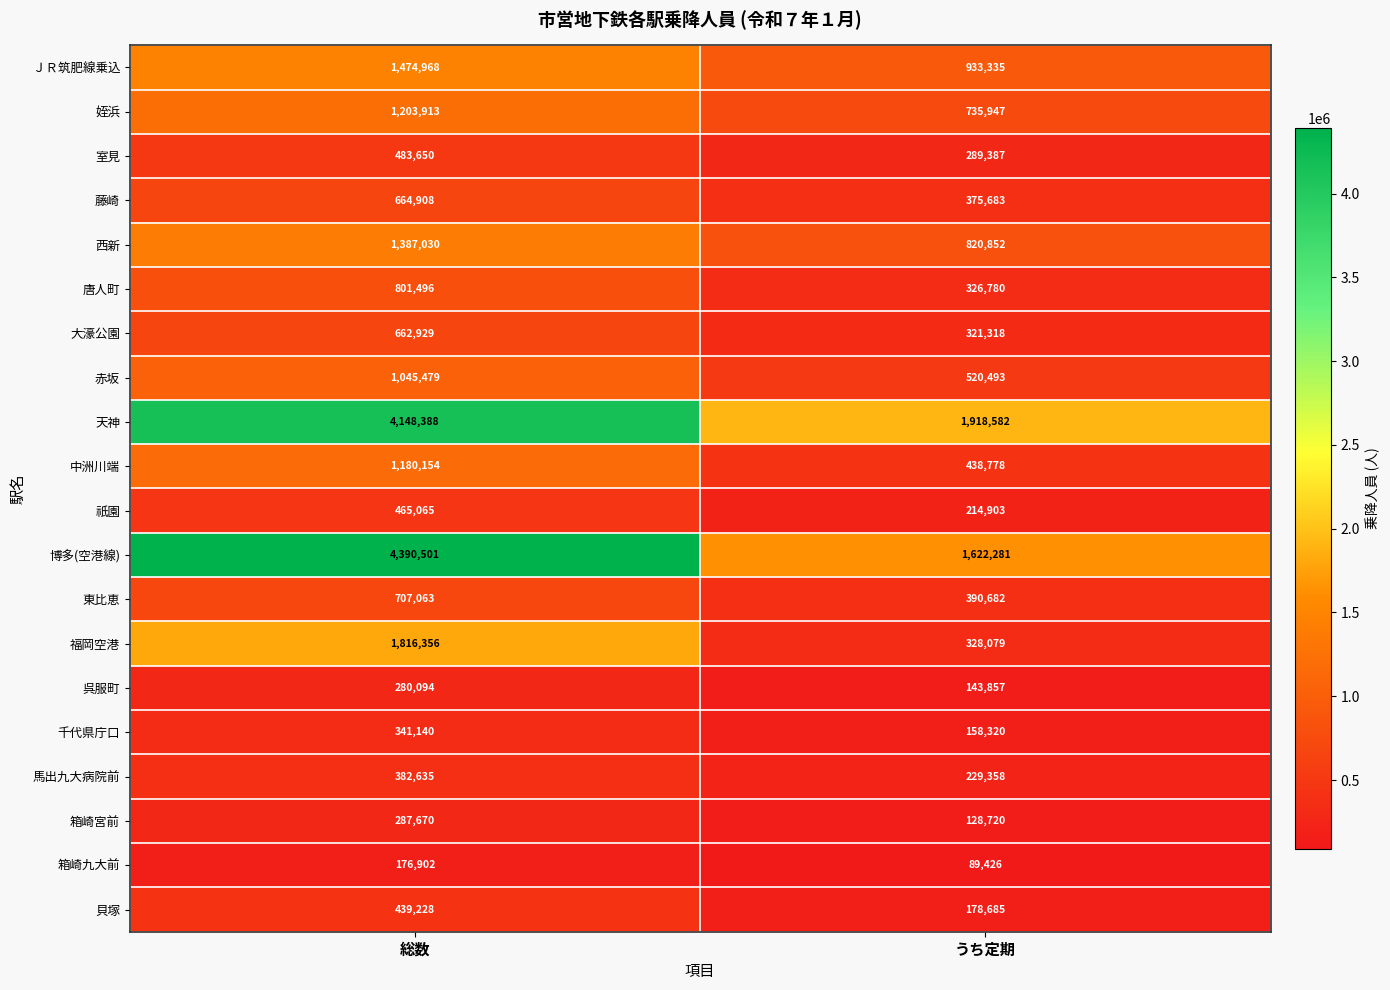

What is the sum of the 福岡空港 values at うち定期 and 総数?

2144435